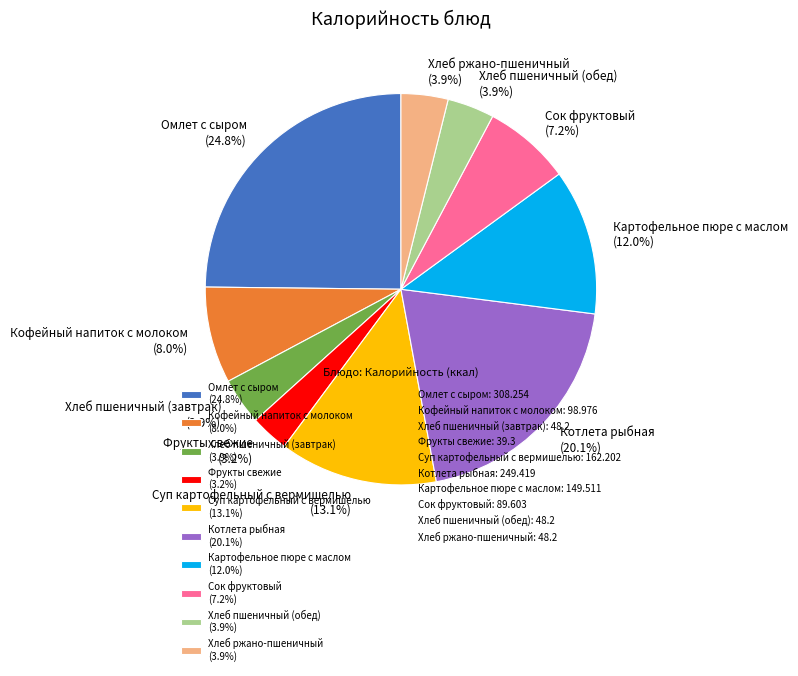

How many segments does this pie chart have?

10